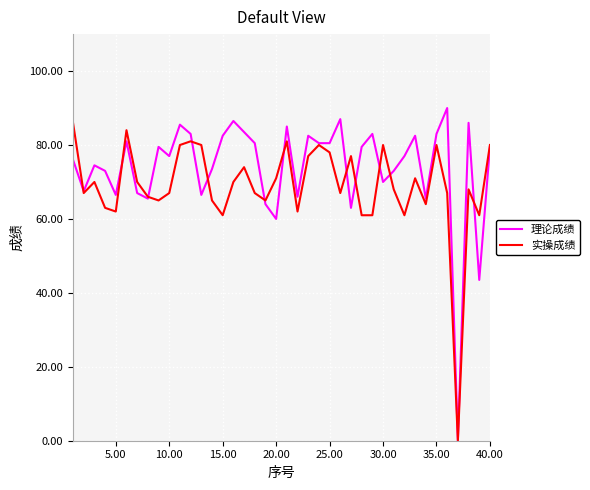

In 理论成绩, how many points are higher than both neighbors (excluding endpoints)?

12